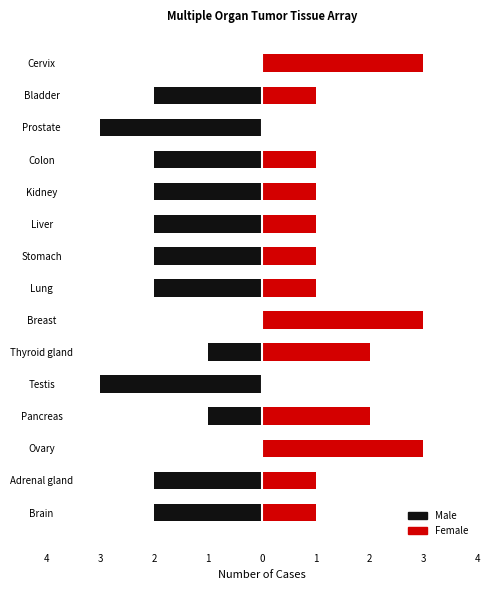

List the series in order of their peak value, highest first.

Female, Male